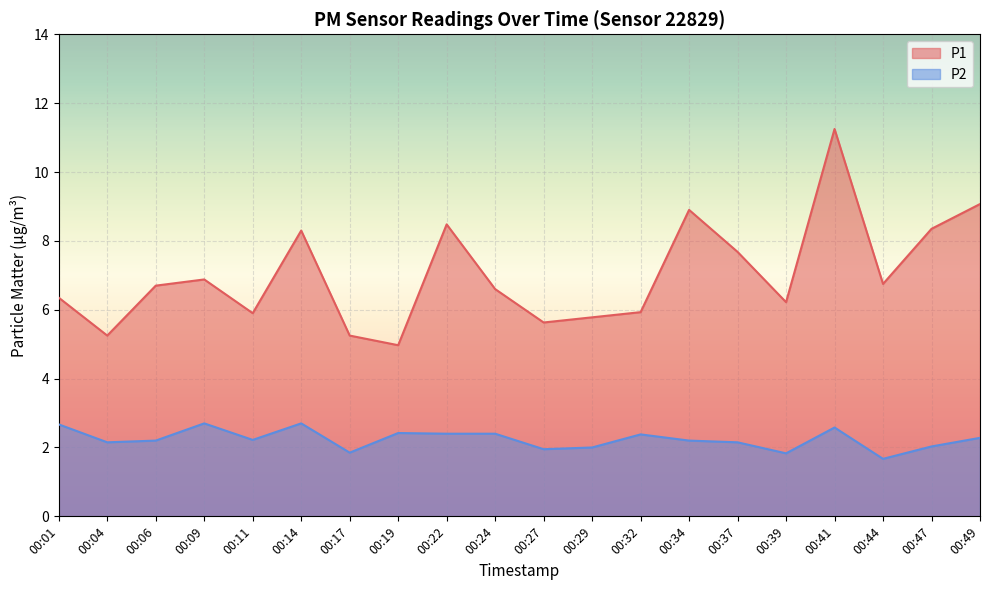

How many data points does each series have?

20